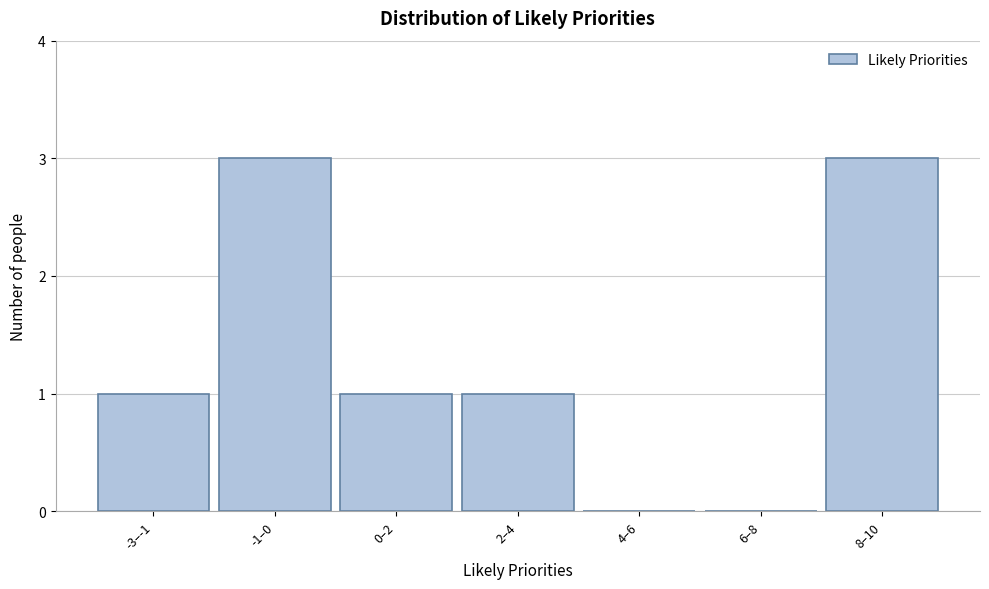

Reading right to left, extract all data points from this chart.

8–10=3	6–8=0	4–6=0	2–4=1	0–2=1	-1–0=3	-3–-1=1